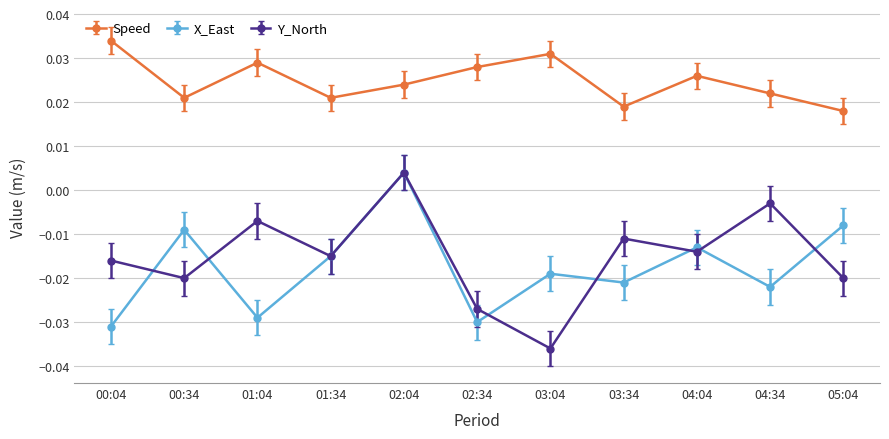

Rank the categories by X_East value from highest to lowest.

02:04, 05:04, 00:34, 04:04, 01:34, 03:04, 03:34, 04:34, 01:04, 02:34, 00:04